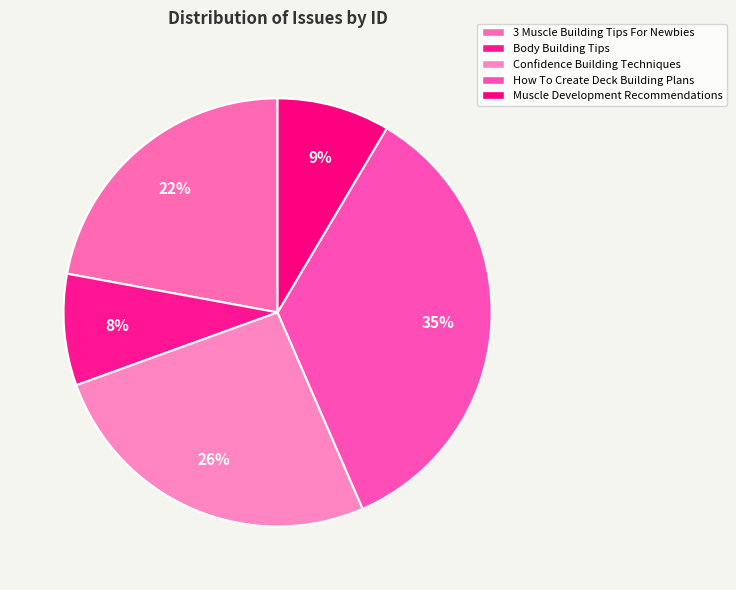

Rank the categories by value from highest to lowest.

How To Create Deck Building Plans, Confidence Building Techniques, 3 Muscle Building Tips For Newbies, Muscle Development Recommendations, Body Building Tips